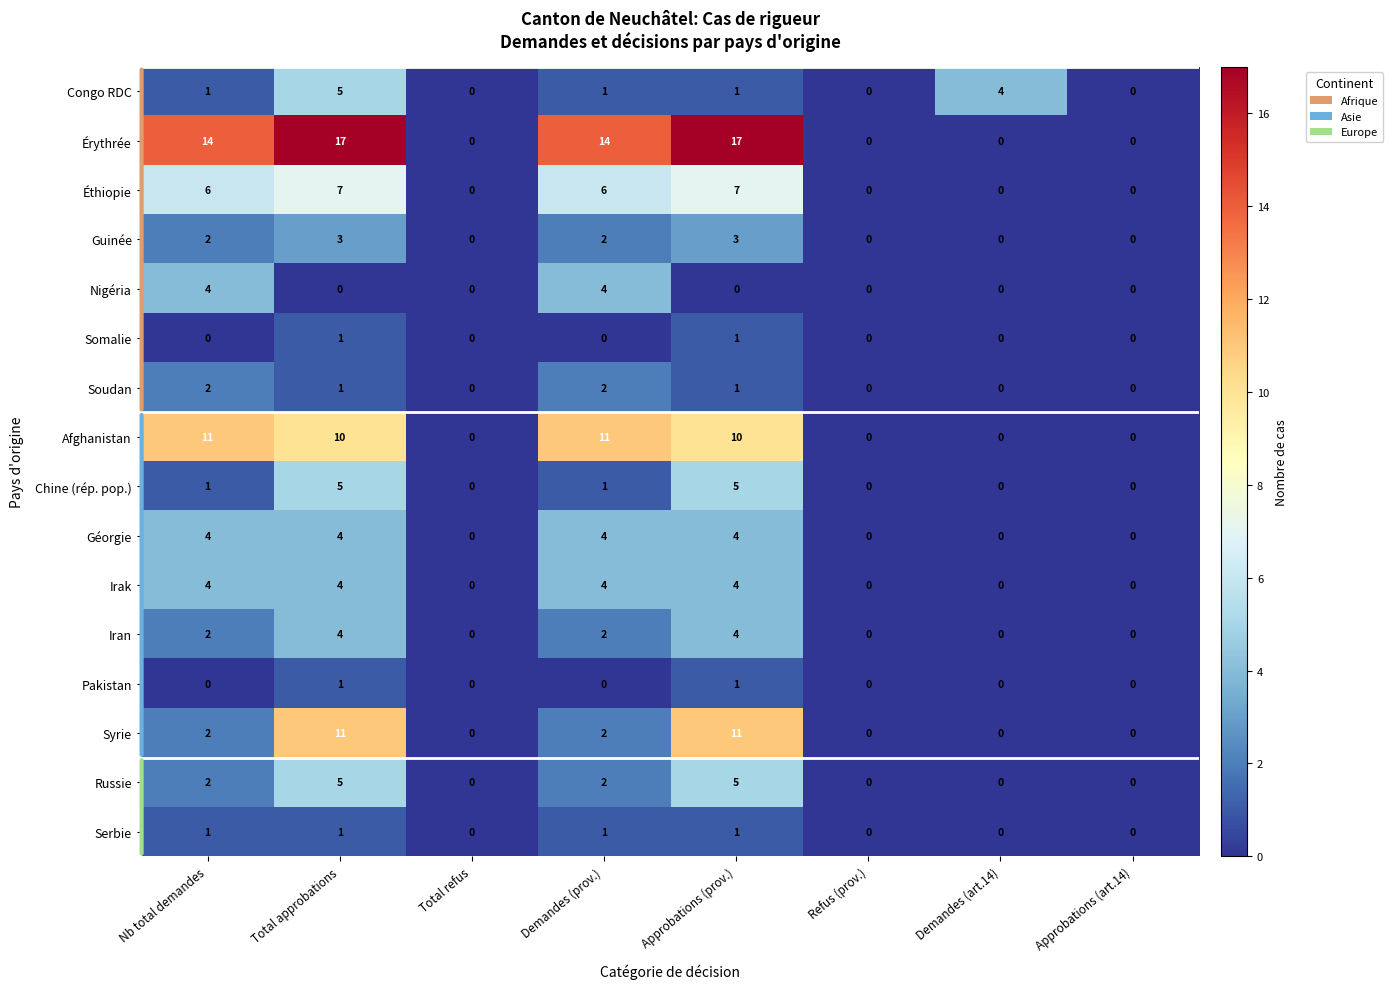

At how many categories does at least one series exceed 10?

4